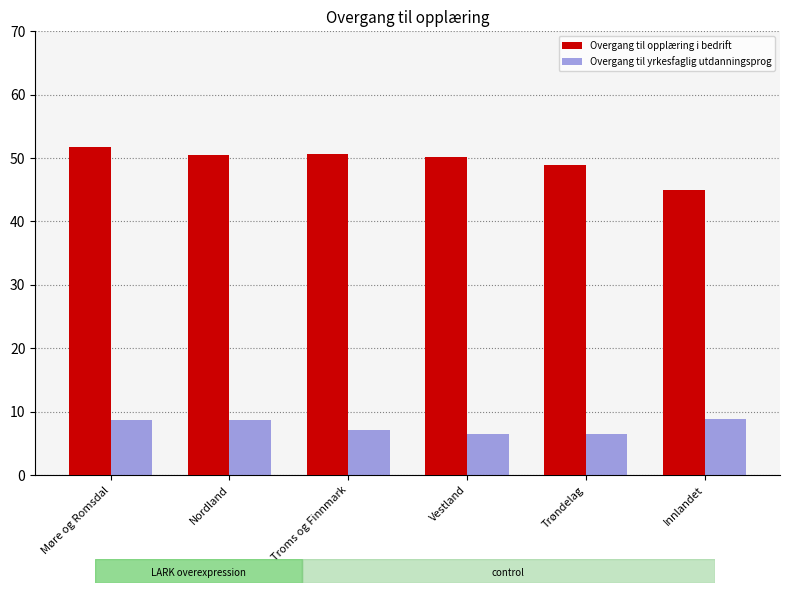

What are all the series names shown in the legend?

Overgang til opplæring i bedrift, Overgang til yrkesfaglig utdanningsprog